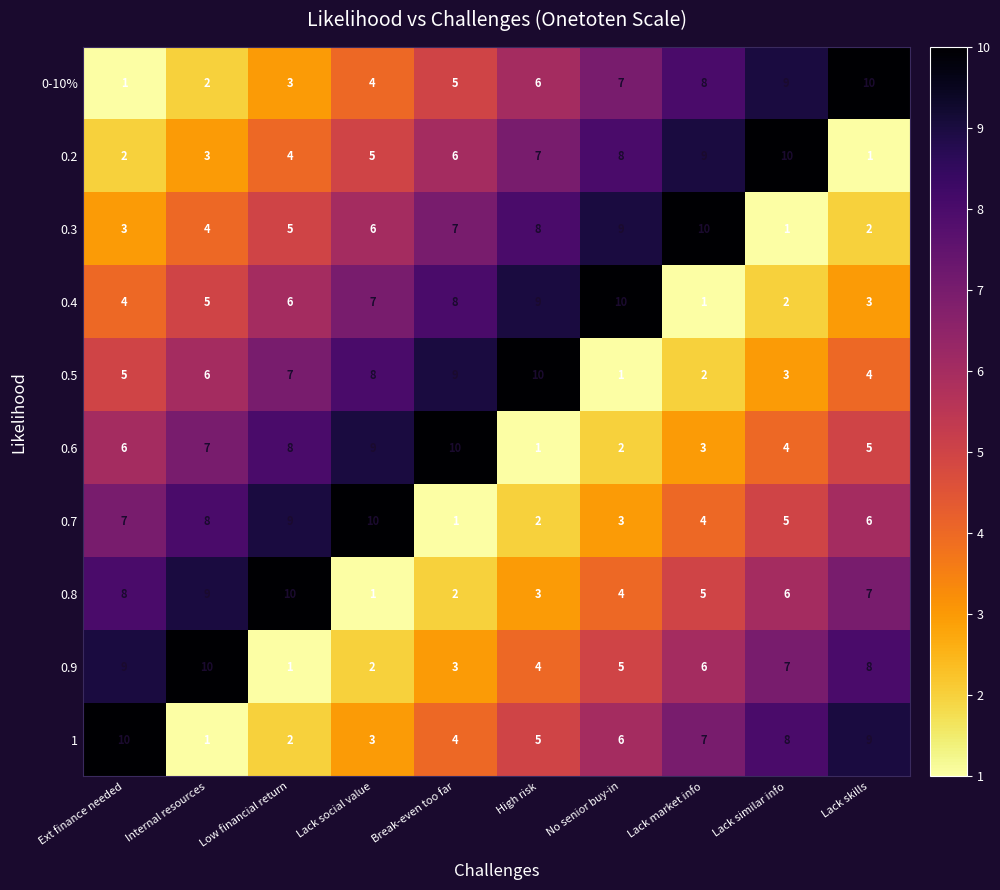

How many distinct data groups are displayed?

10